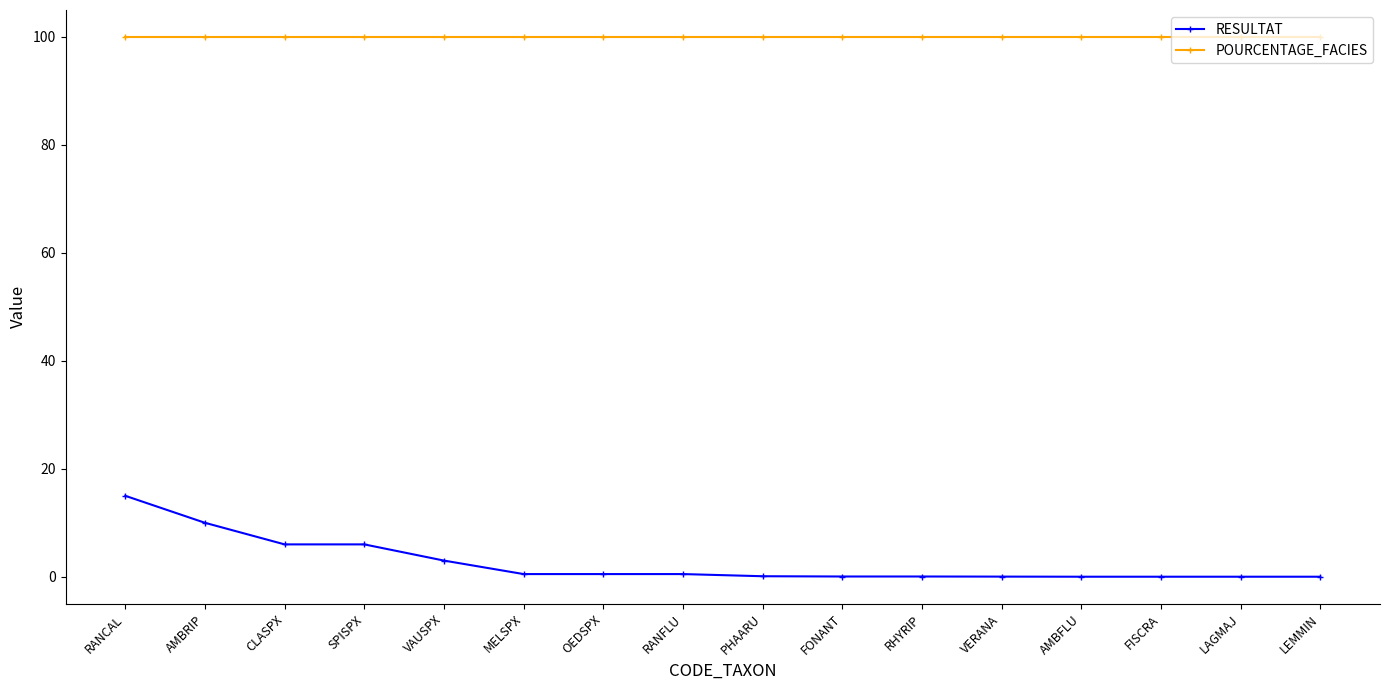

At which category is the sum across all series the highest?

RANCAL